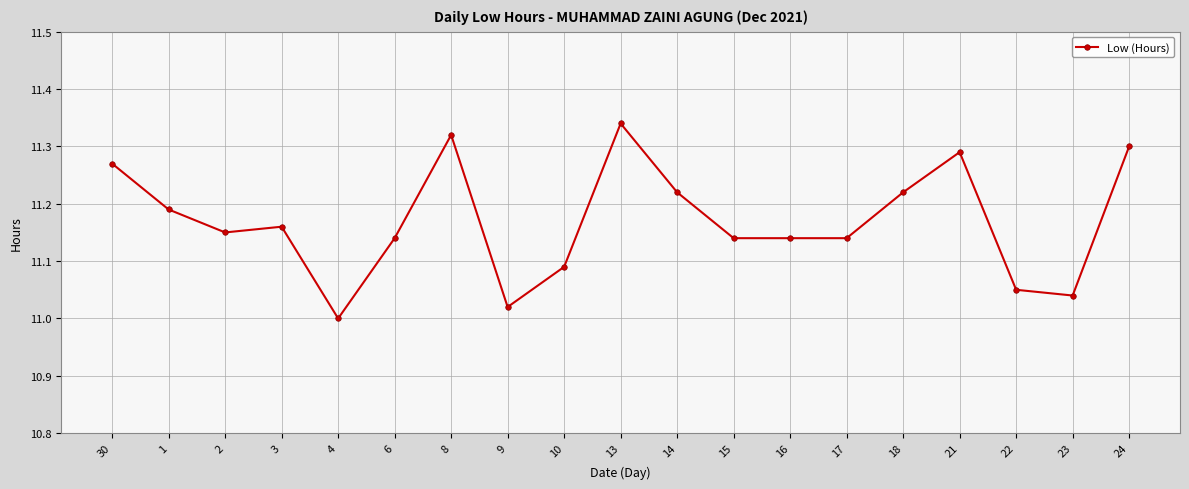

Which label corresponds to the smallest value in the chart?

4